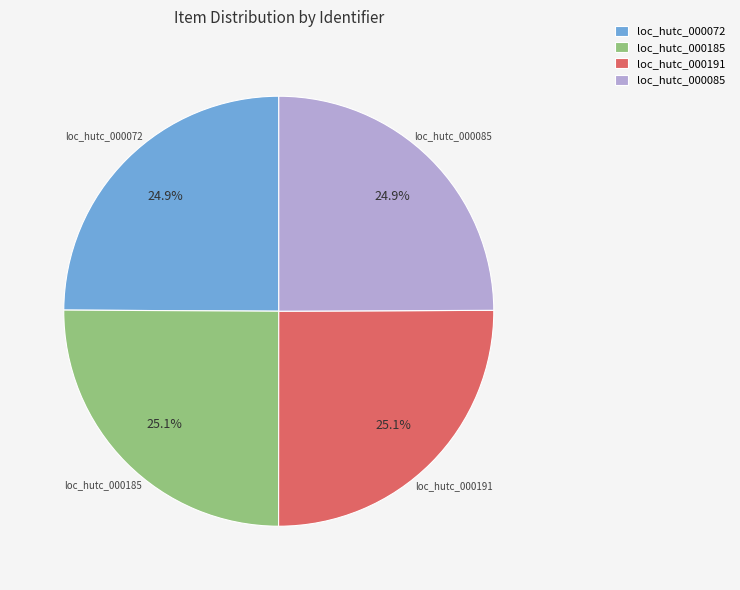

Combined, what portion of the pie is loc_hutc_000185 and loc_hutc_000072?

50.0%